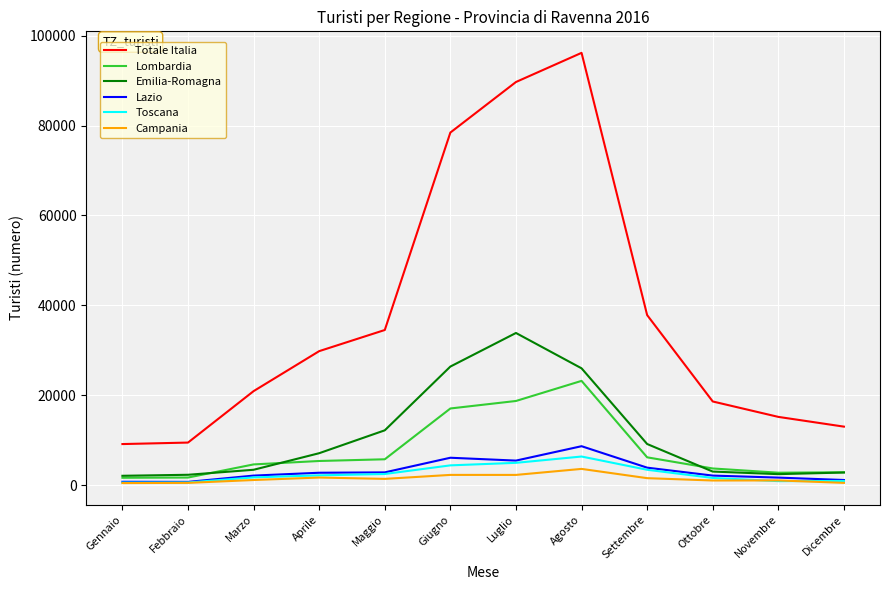

True or false: Emilia-Romagna has a value of 3426 at Marzo.

True